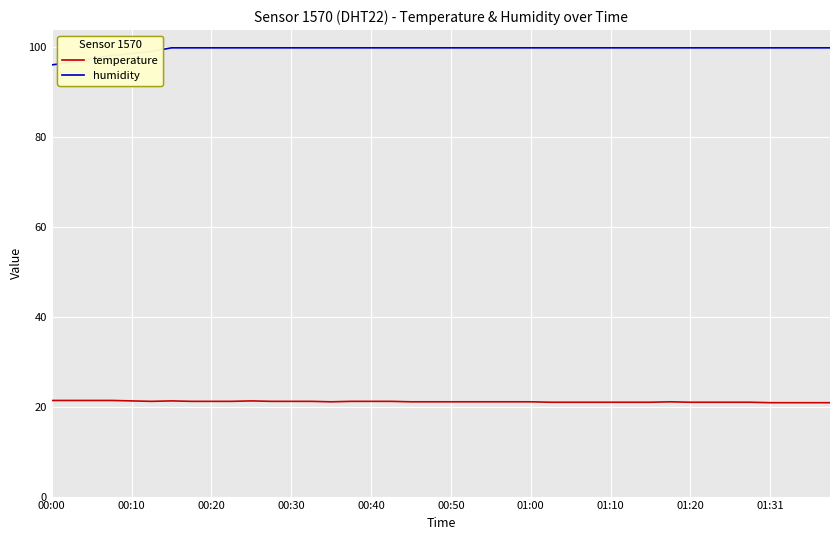

Rank the series by their maximum value, from highest to lowest.

humidity, temperature